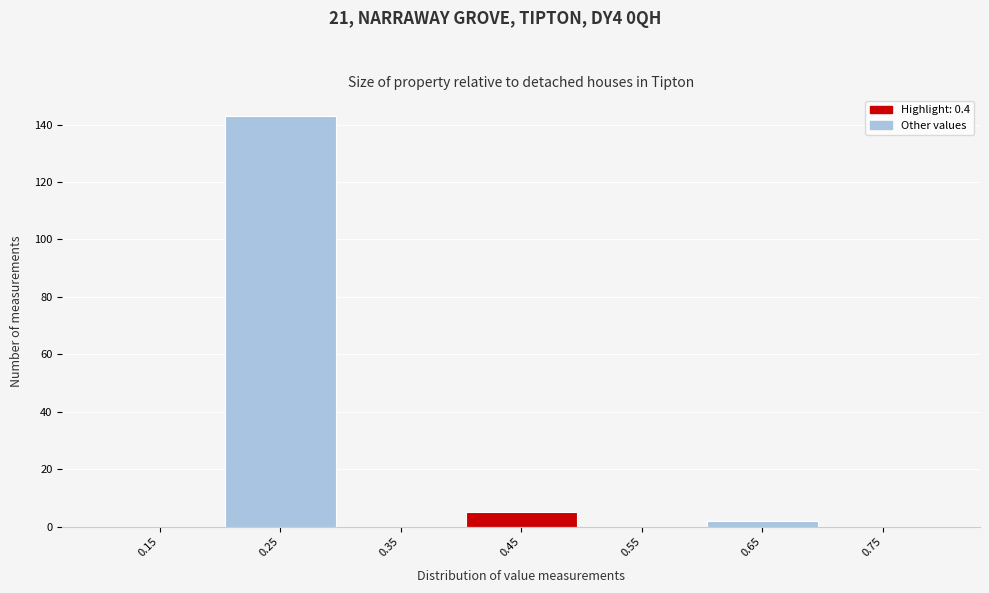

Over which range of the x-axis is the bar tallest?

0.2 to 0.3